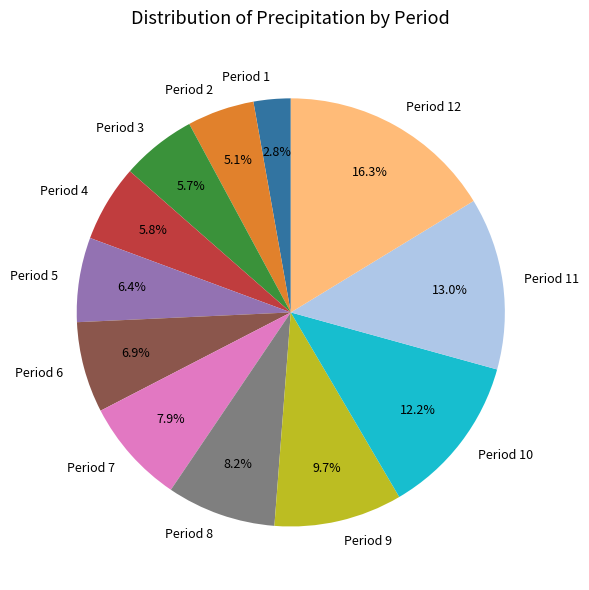

What percentage is NOT represented by Period 4?

94.2%